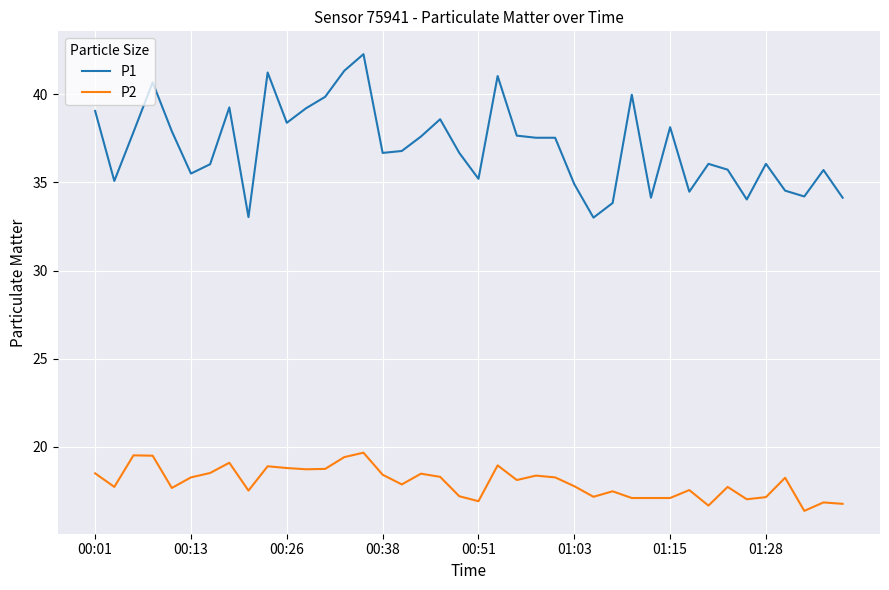

Rank the series by their maximum value, from highest to lowest.

P1, P2